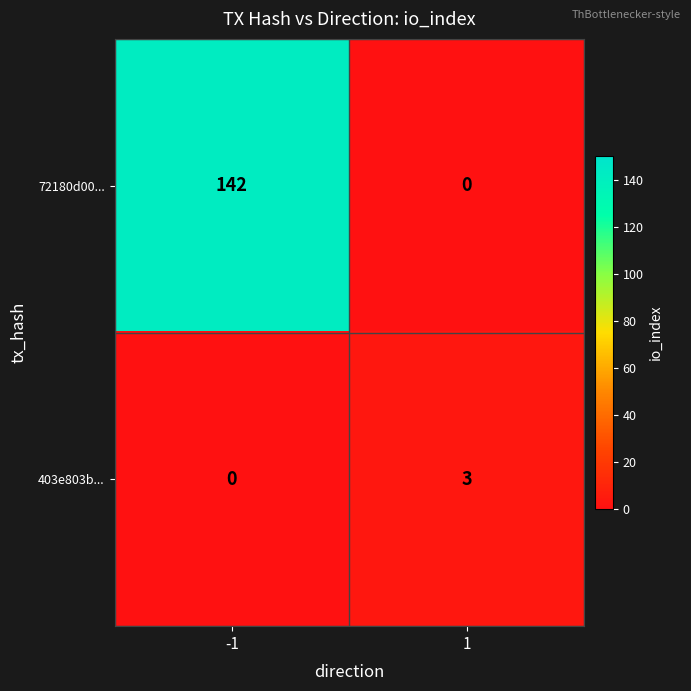

Reading left to right, transcribe all the data shown in this chart.

72180d00...: 142	0
403e803b...: 0	3